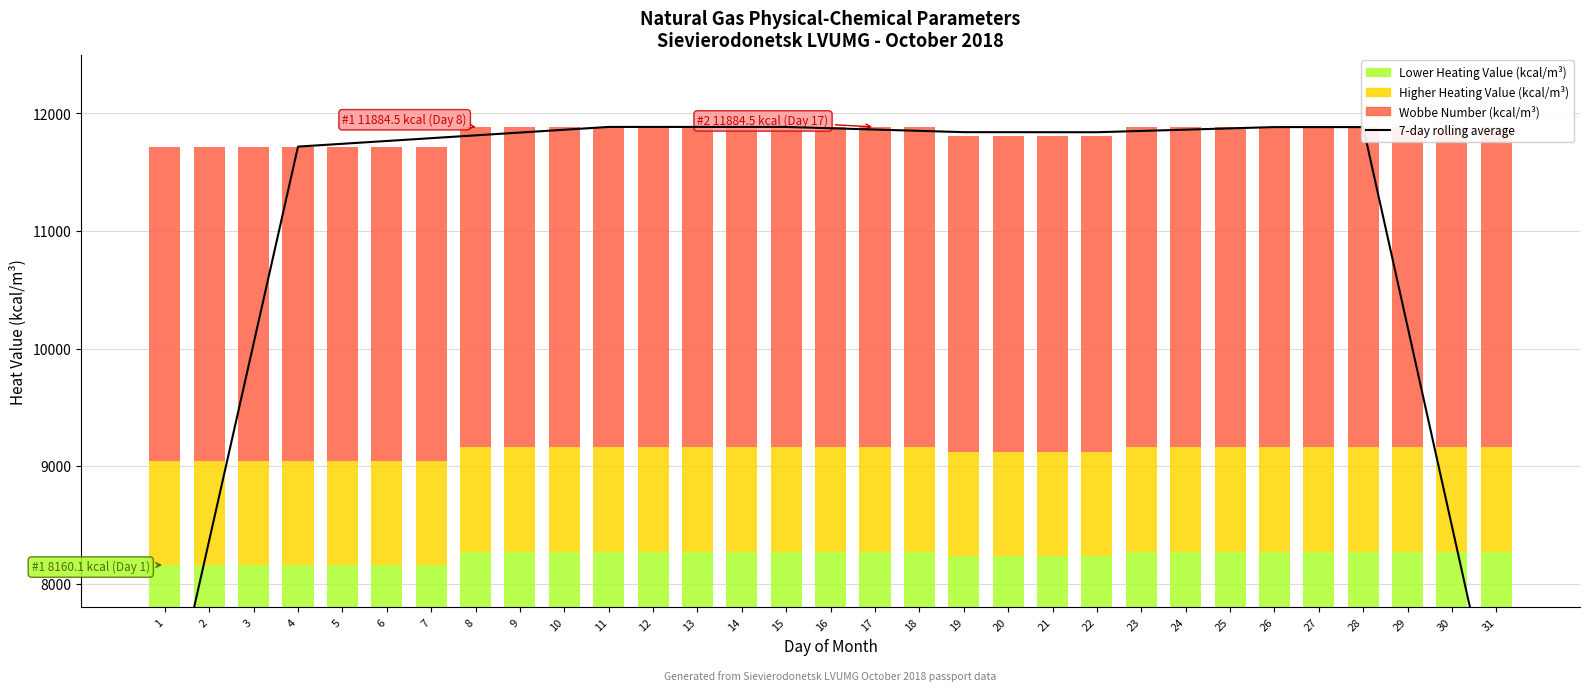

How many values in the 7-day rolling average series exceed 11840?

16